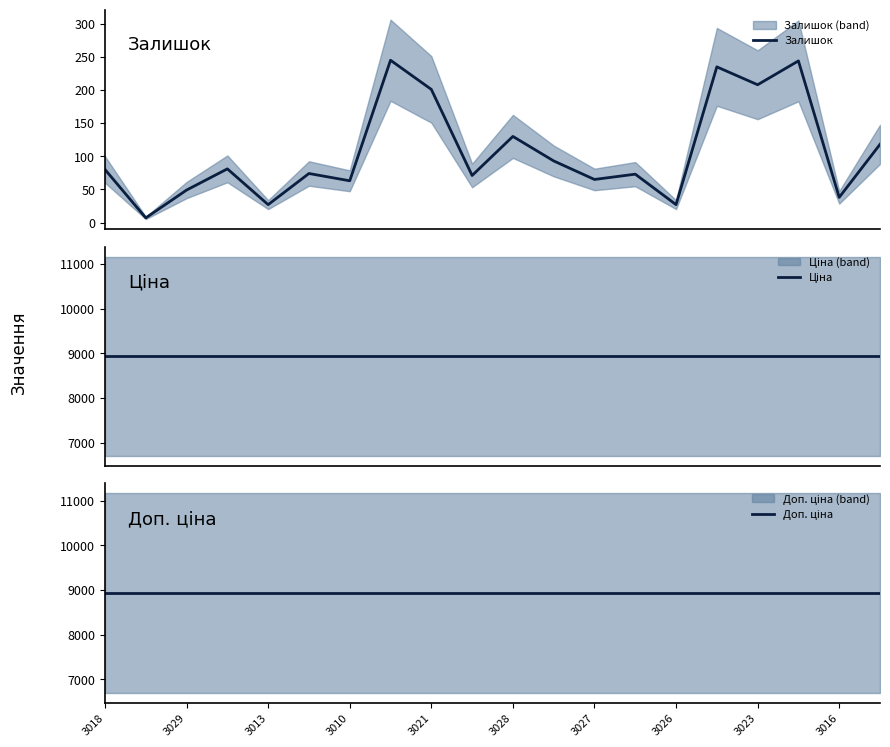

Which series has the largest total across all categories?

Ціна